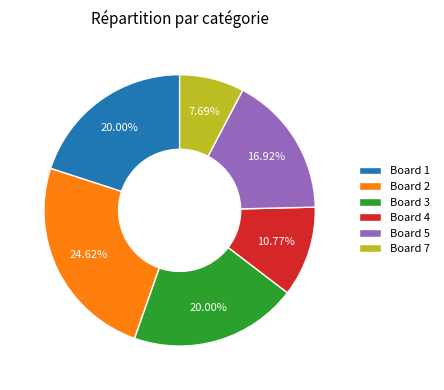

Which slice is the largest?

Board 2